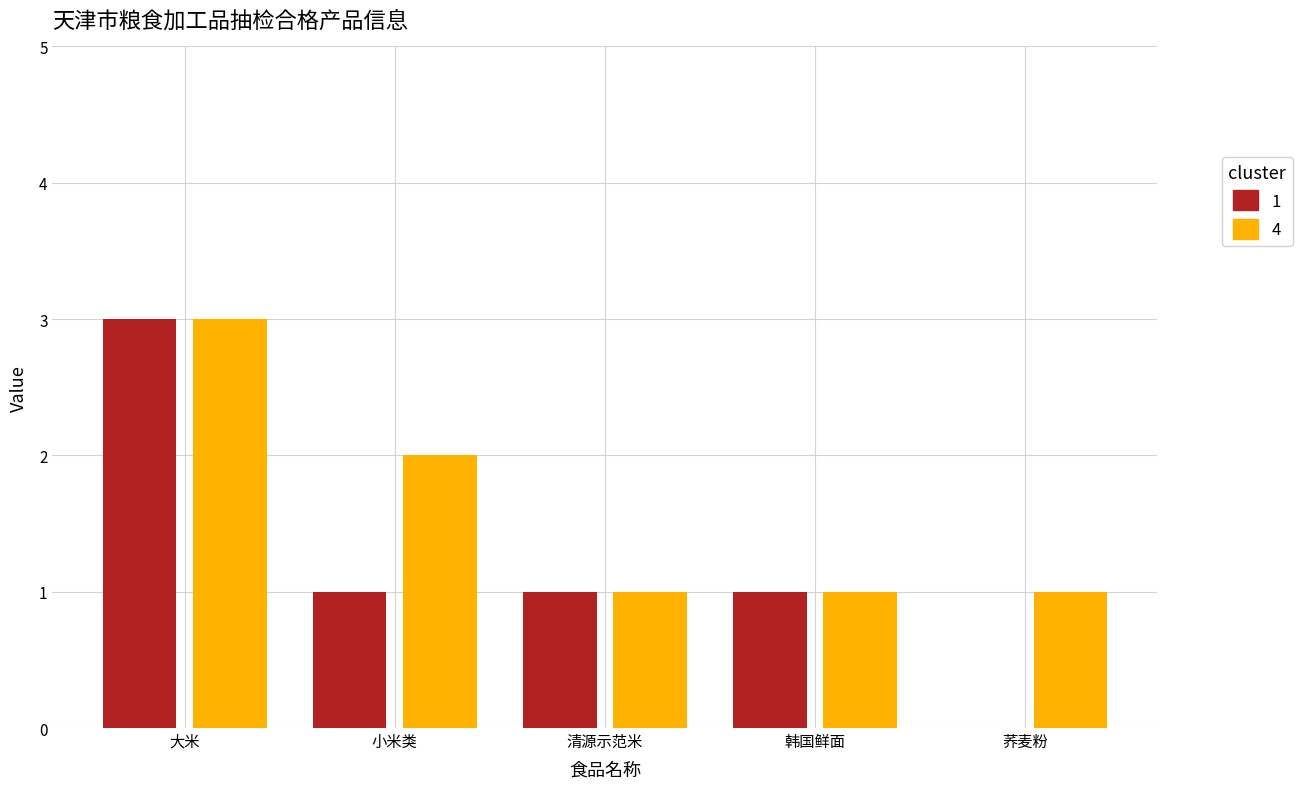

Which category has the highest value in the 1 series?

大米